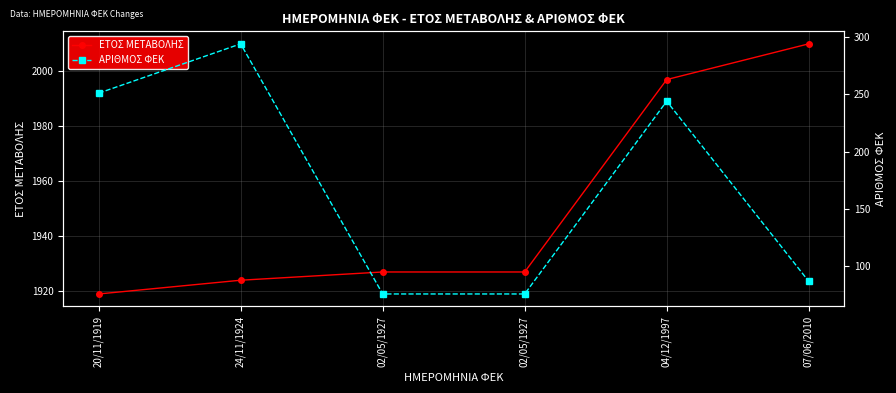

What is the difference between the highest and lowest values at 04/12/1997?

1753